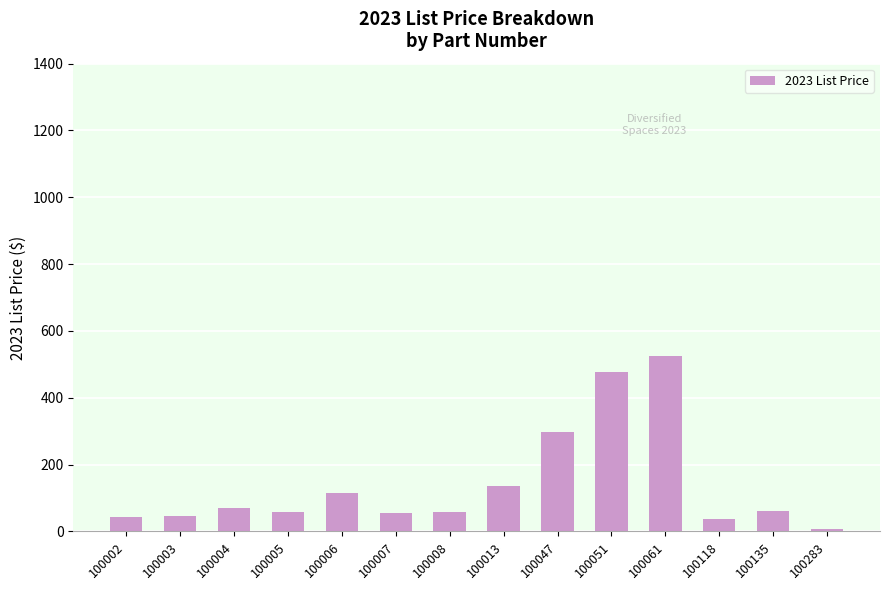

The chart shows a value of 206 at 100013. True or false?

False